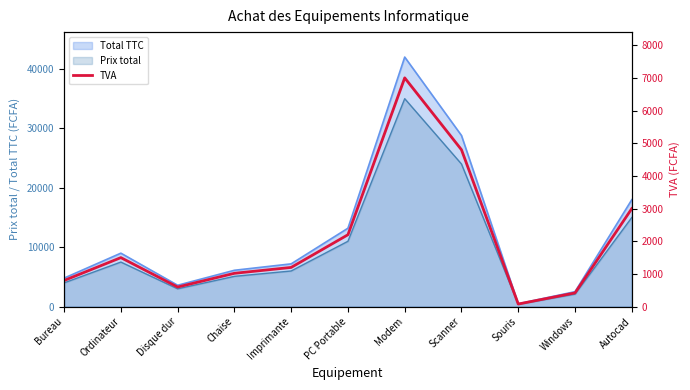

What is the value of the 4th point from the left?

1020